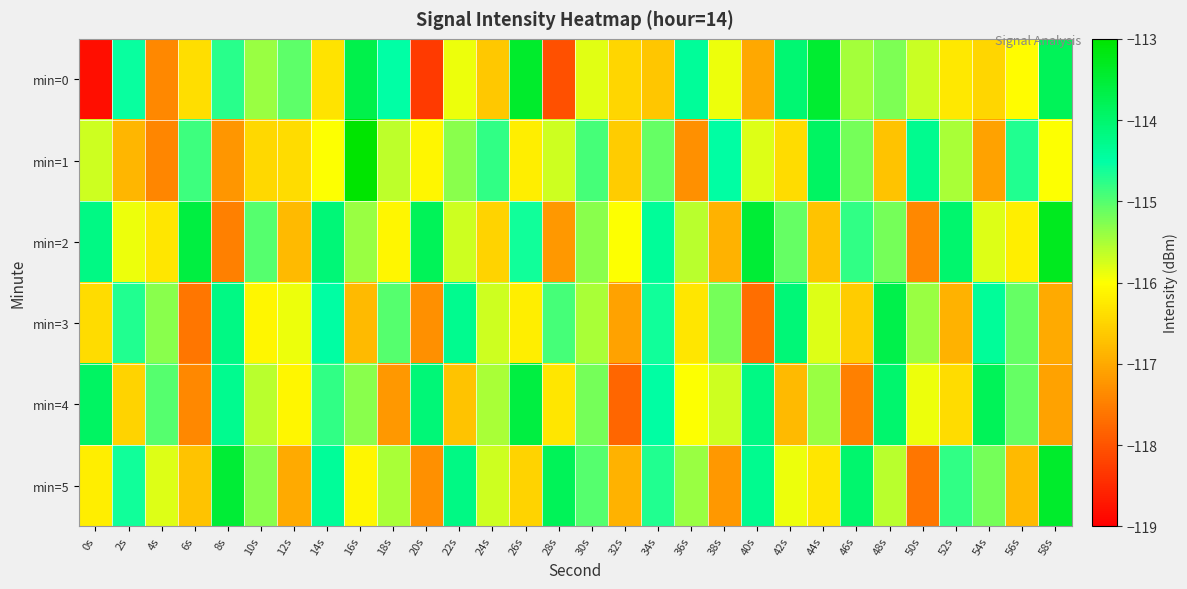

What is the maximum value shown in the chart?

-113.0